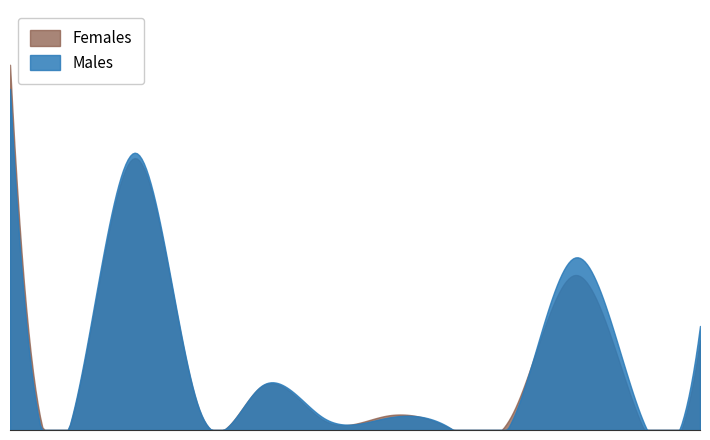

Where is Females nearest to the value 411?

No religion